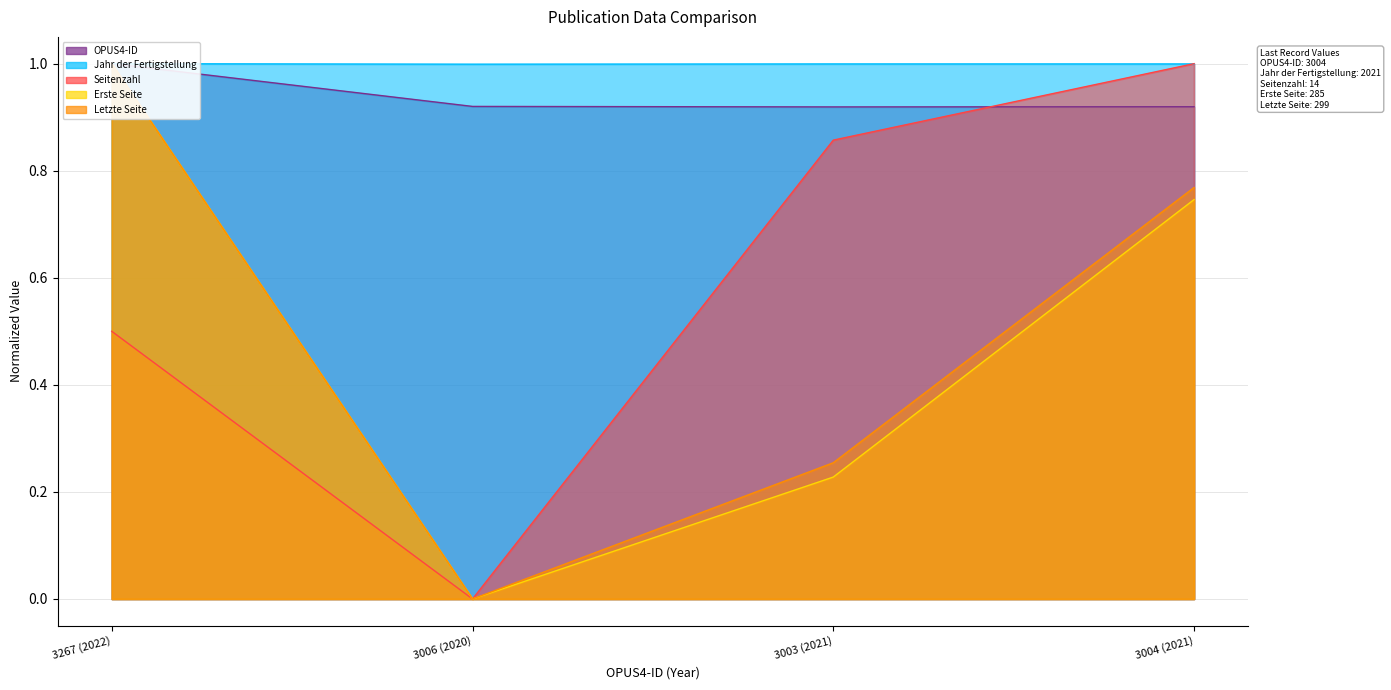

The Letzte Seite series shows 1.1 at 3004 (2021). True or false?

False